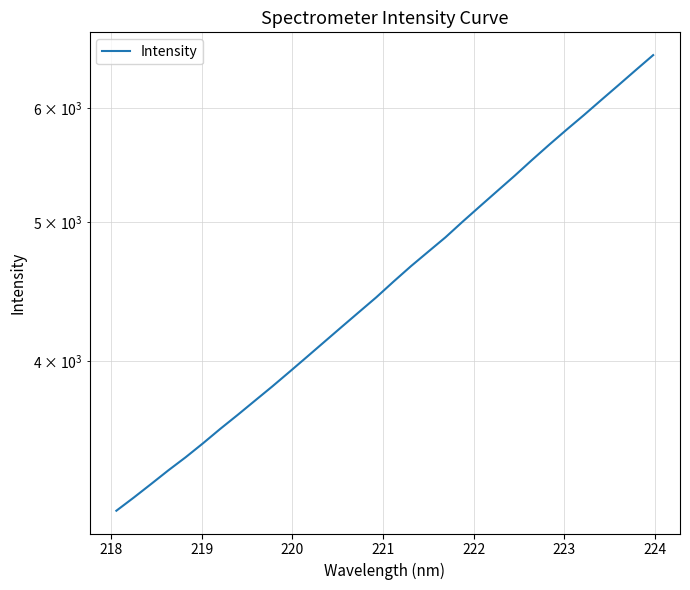

How many values are below 4545?

16